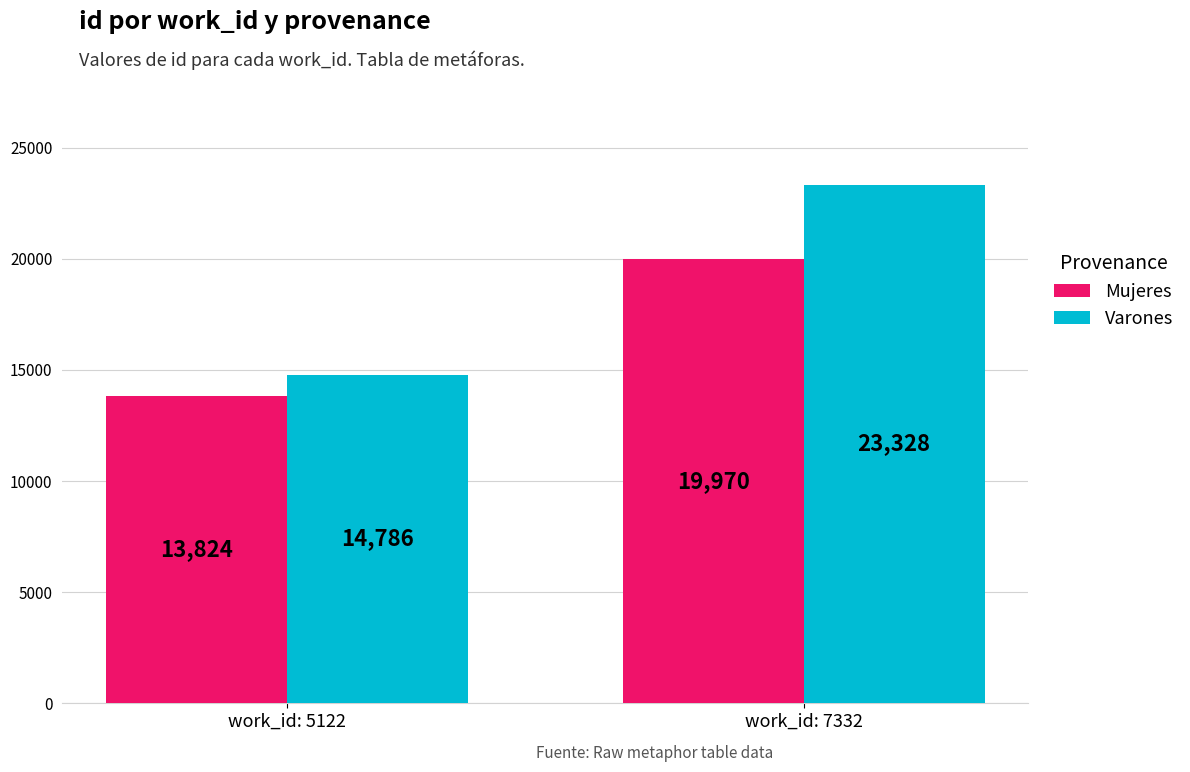

Is the value of Mujeres at work_id: 7332 greater than the value of Varones at work_id: 7332?

No